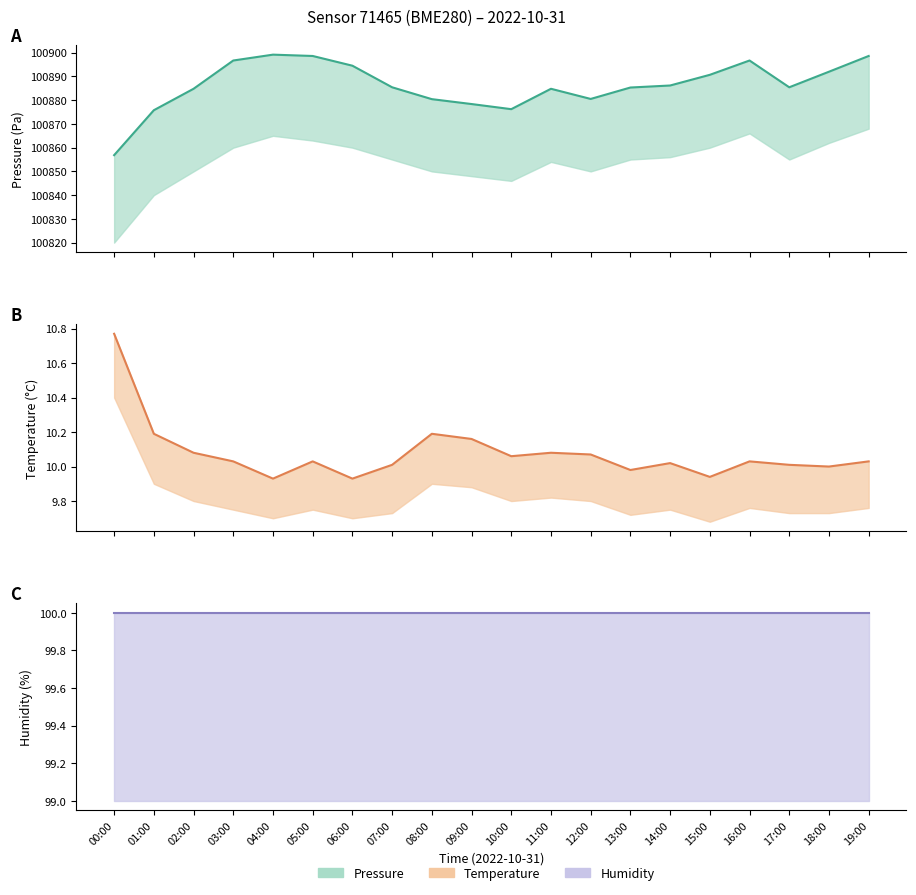

True or false: Temperature has a value of 10.0 at 13:00.

True